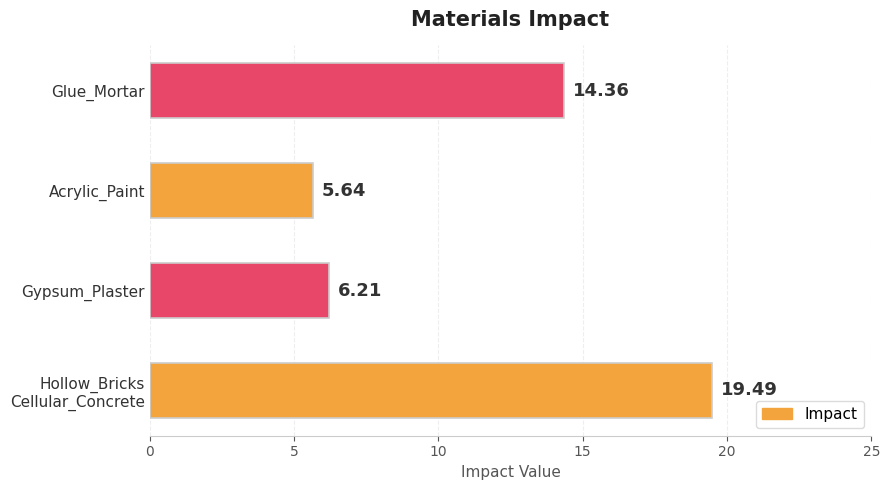

Rank the categories by value from lowest to highest.

Acrylic_Paint, Gypsum_Plaster, Glue_Mortar, Hollow_Bricks
Cellular_Concrete